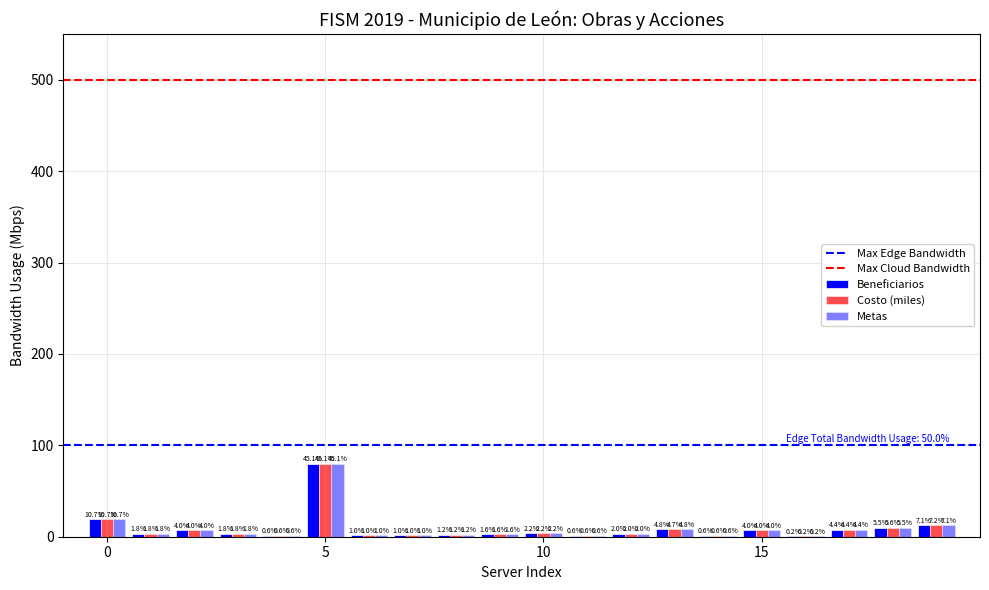

What is the value of the Beneficiarios bar at the 9th from the left?

2.1